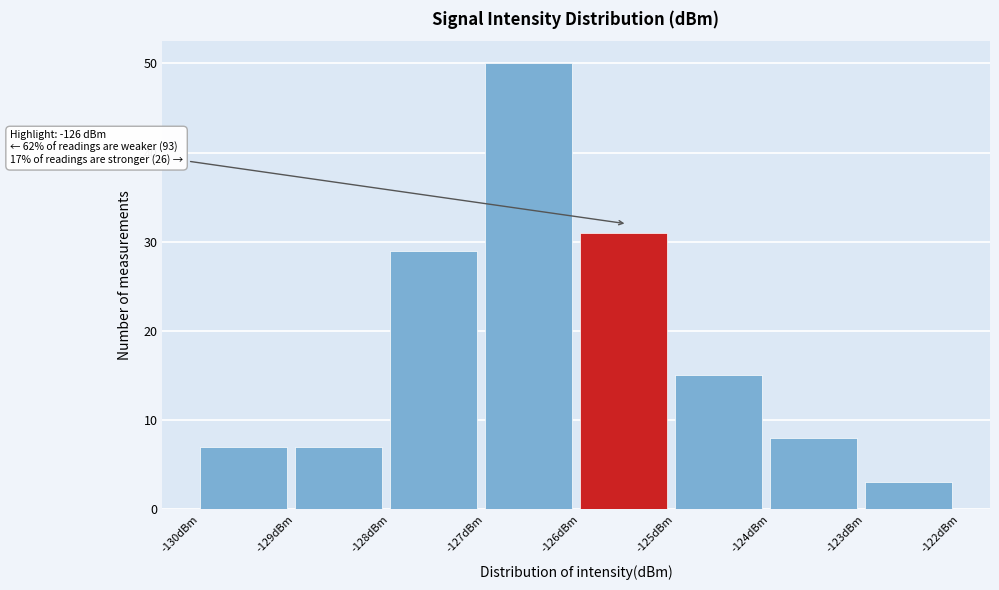

Which range on the x-axis has the tallest bar?

-127 to -126